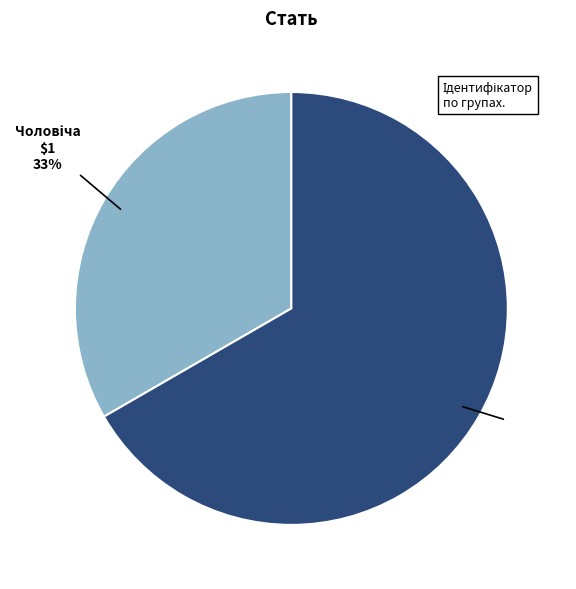

Is there any slice that represents more than half of the pie?

Yes